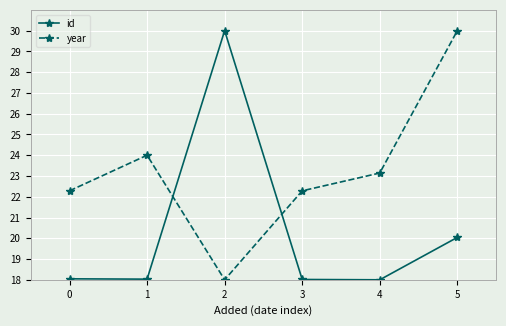

How many series are shown in this chart?

2